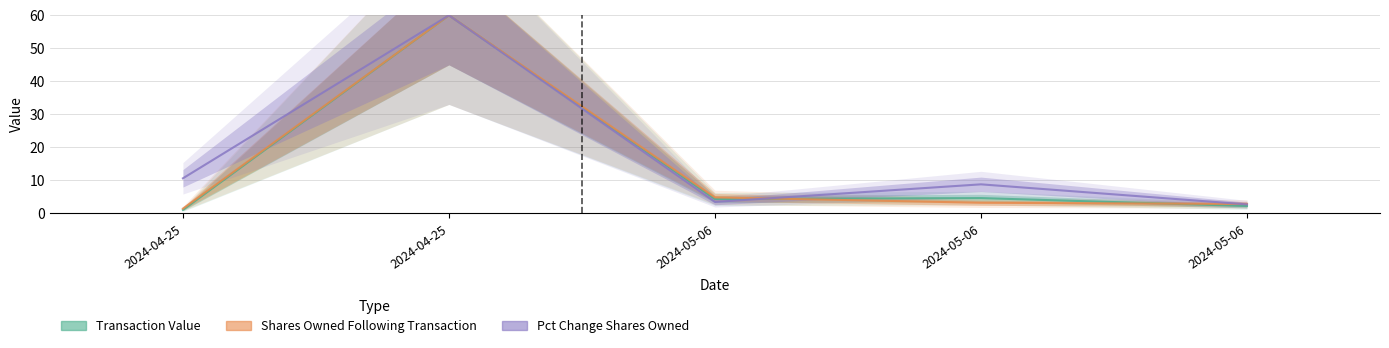

Is it true that transactionValue equals 1.0 at 2024-04-25?

True